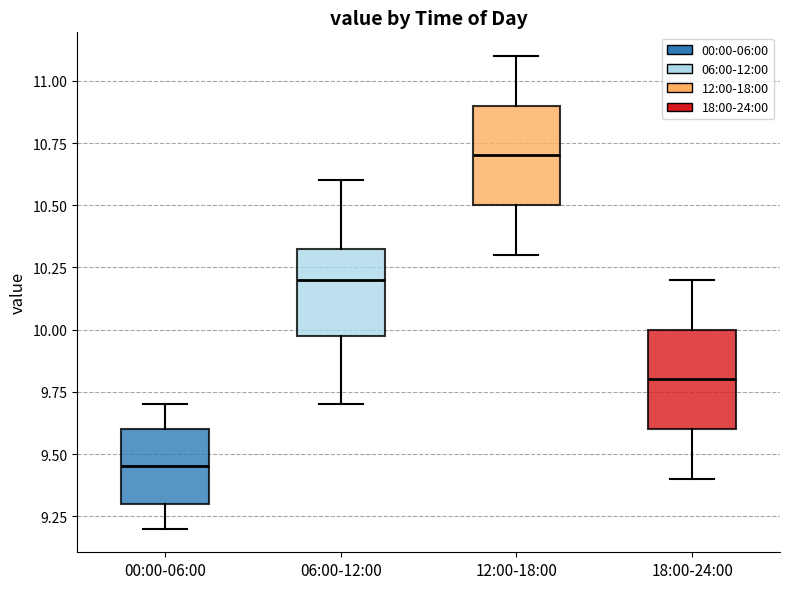

Reading left to right, read every box against the y-axis: the position of its median line, the range the box covers, and the ends of its whiskers. The values are not printed on the chart, so give them approximately, as read against the axis.

00:00-06:00: median 9.45, box 9.30 to 9.60, whiskers 9.20 to 9.70
06:00-12:00: median 10.20, box 10.00 to 10.35, whiskers 9.70 to 10.60
12:00-18:00: median 10.70, box 10.50 to 10.90, whiskers 10.30 to 11.10
18:00-24:00: median 9.80, box 9.60 to 10.00, whiskers 9.40 to 10.20